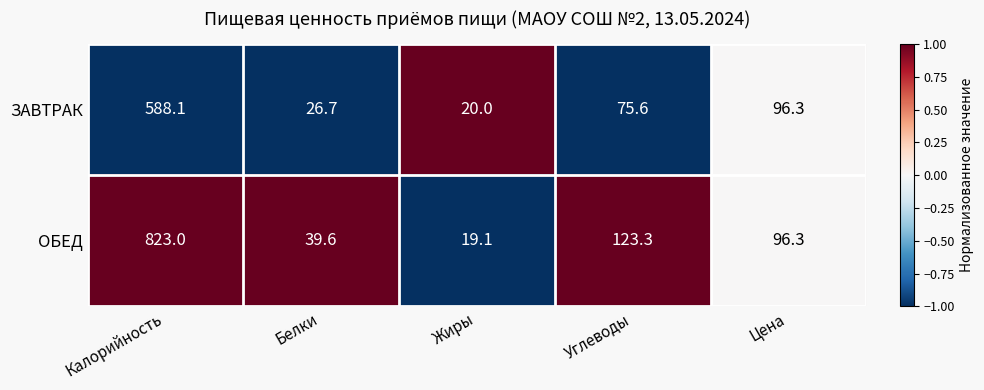

Reading left to right, transcribe all the data shown in this chart.

ЗАВТРАК: 588.1	26.7	20.0	75.6	96.3
ОБЕД: 823.0	39.6	19.1	123.3	96.3